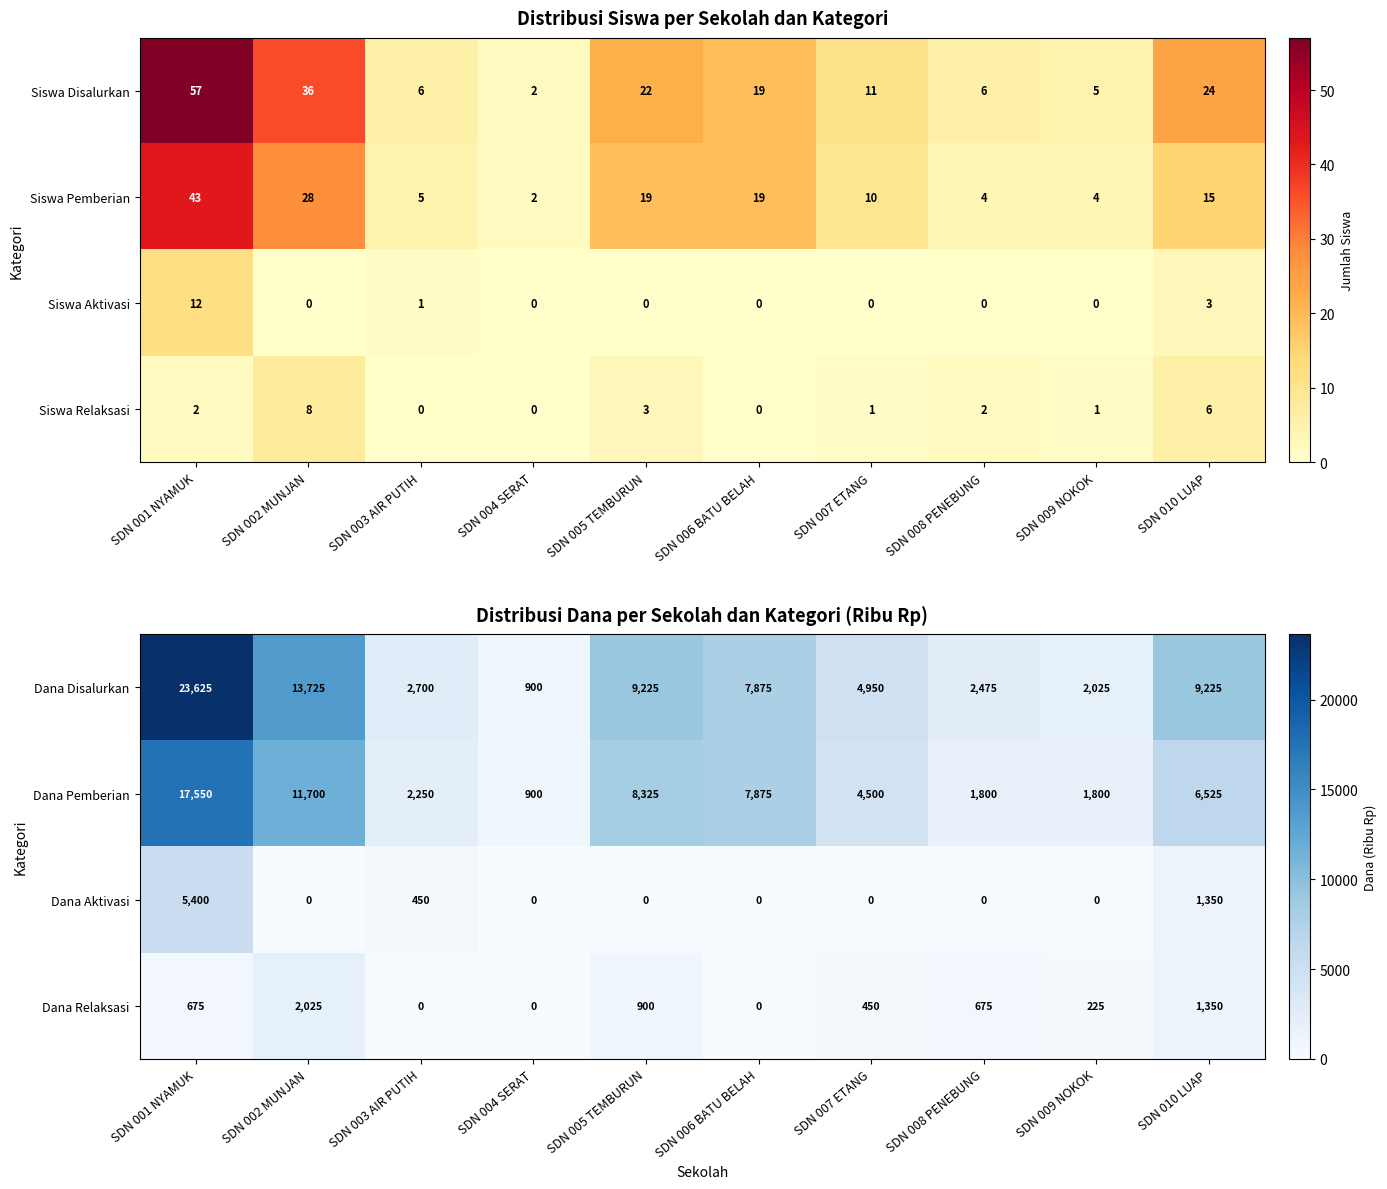

How many series are shown in this chart?

4